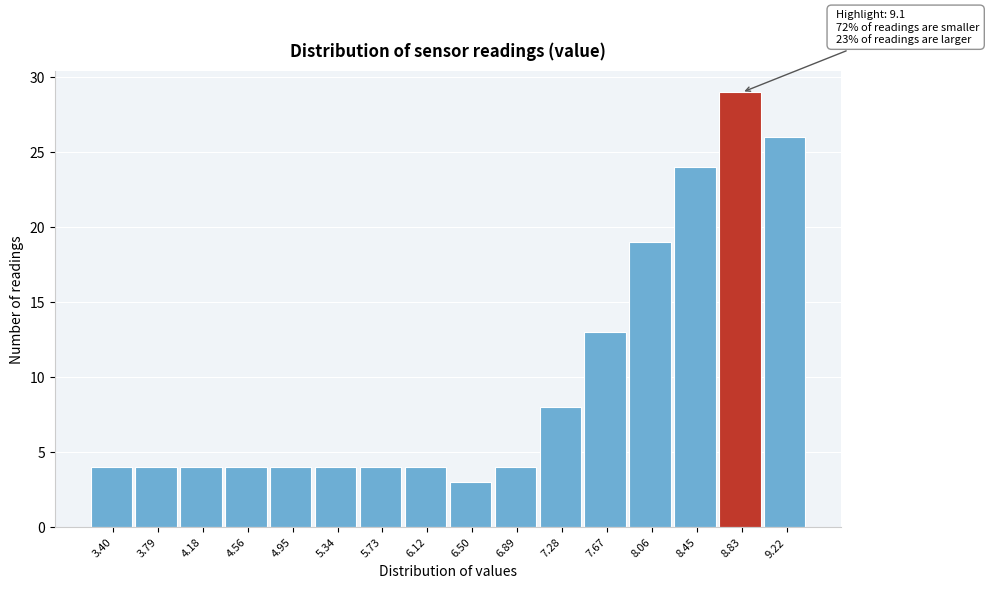

Reading left to right, what are all the values shown in this chart?

3.40=4	3.79=4	4.18=4	4.56=4	4.95=4	5.34=4	5.73=4	6.12=4	6.50=3	6.89=4	7.28=8	7.67=13	8.06=19	8.45=24	8.83=29	9.22=26